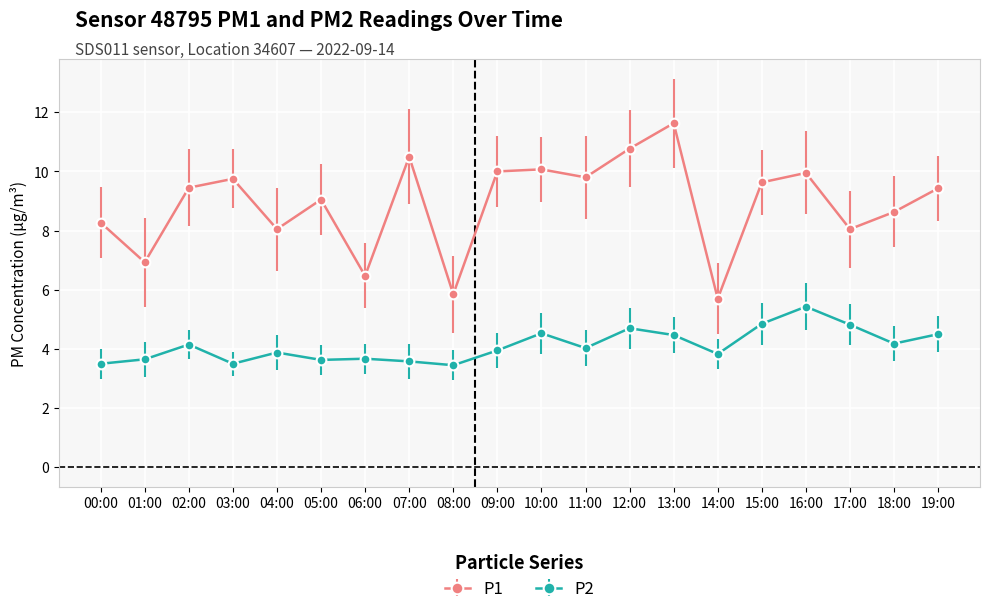

What is the difference between the second highest and minimum values in the P1 series?

5.1